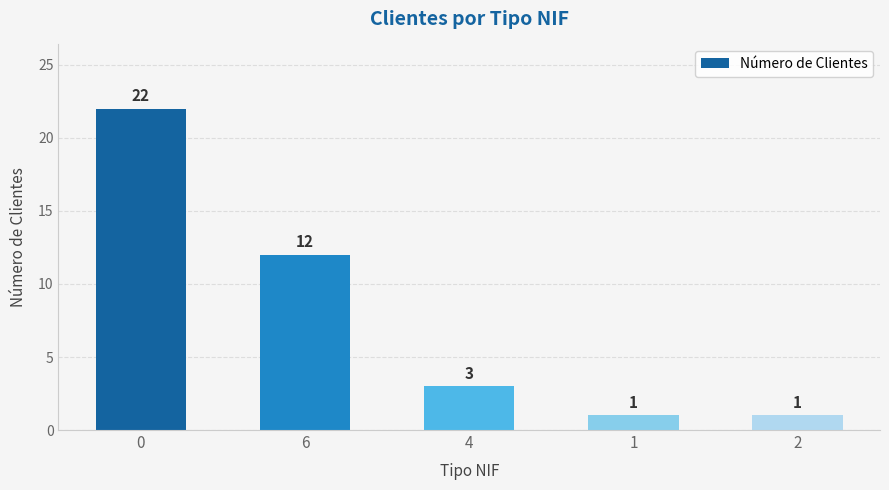

What is the sum of the values at 2 and 6?

13